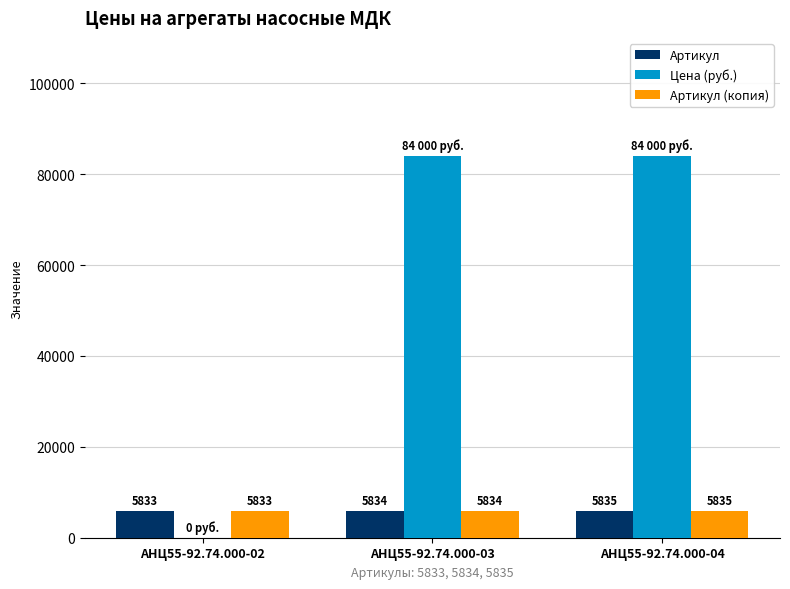

Is it true that Цена (руб.) equals 84000 at АНЦ55-92.74.000-03?

True